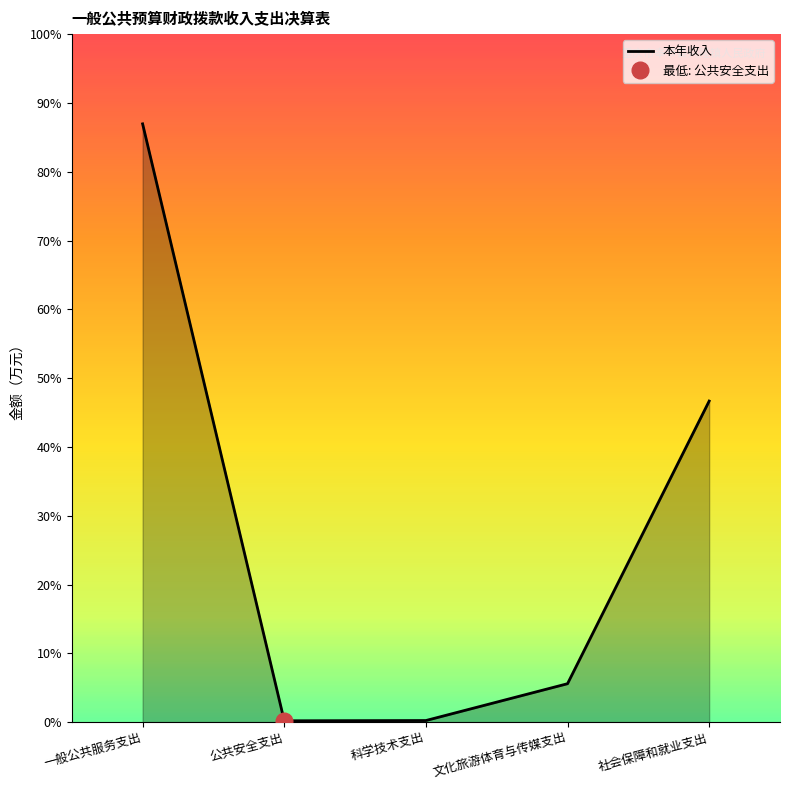

What is the difference between the maximum and minimum values?

1119.9